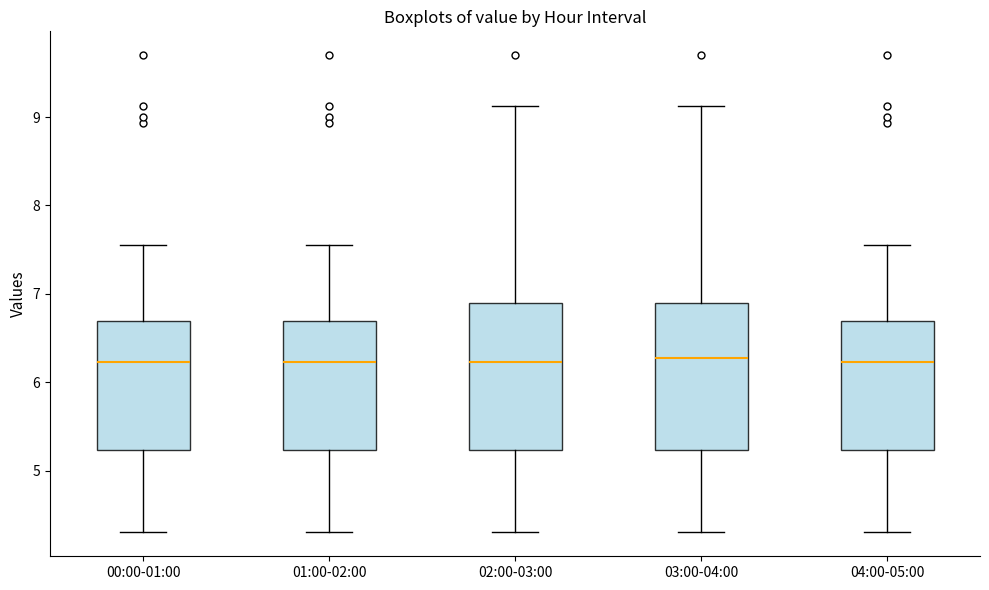

Reading left to right, read every box against the y-axis: the position of its median line, the range the box covers, and the ends of its whiskers. The values are not printed on the chart, so give them approximately, as read against the axis.

00:00-01:00: median 6.2, box 5.2 to 6.7, whiskers 4.3 to 7.6
01:00-02:00: median 6.2, box 5.2 to 6.7, whiskers 4.3 to 7.6
02:00-03:00: median 6.2, box 5.2 to 6.9, whiskers 4.3 to 9.1
03:00-04:00: median 6.3, box 5.2 to 6.9, whiskers 4.3 to 9.1
04:00-05:00: median 6.2, box 5.2 to 6.7, whiskers 4.3 to 7.6